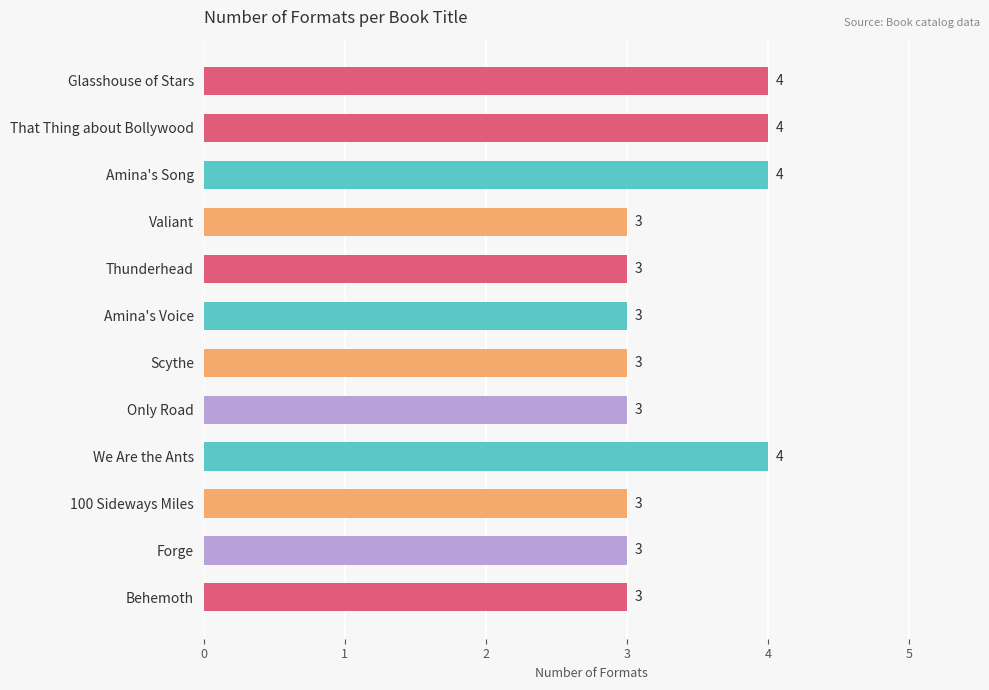

What is the smallest value displayed?

3